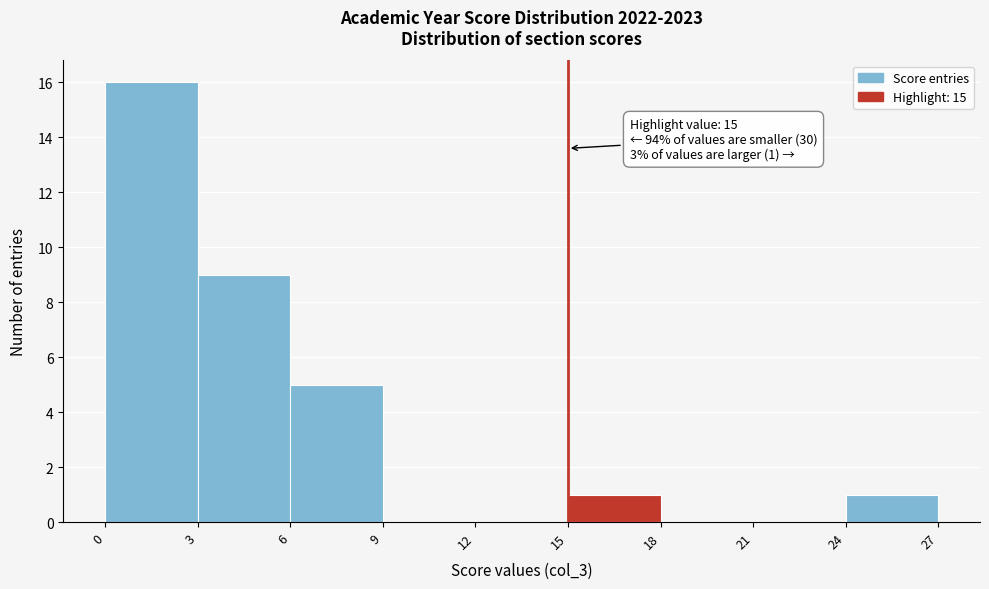

Which range on the x-axis has the tallest bar?

0 to 3